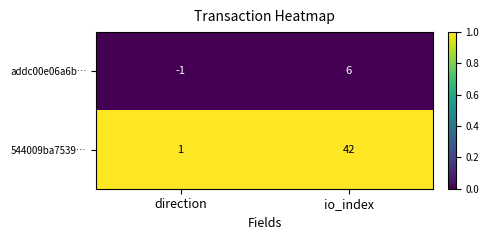

What is the difference between the addc00e06a6b… values at direction and io_index?

7